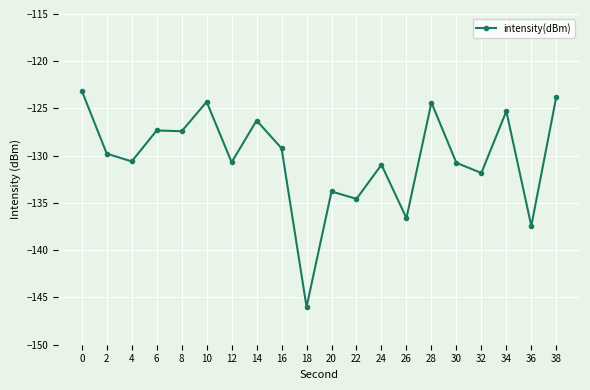

What is the maximum value shown in the chart?

-123.1